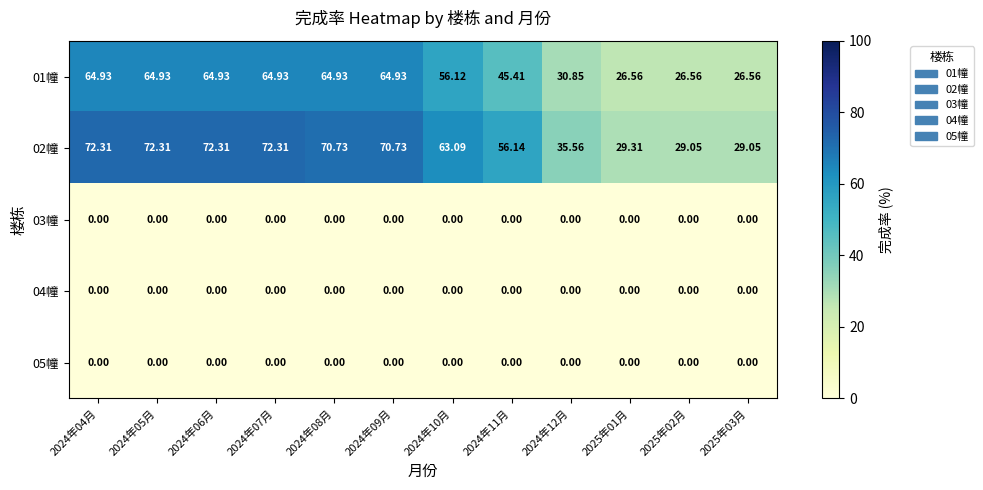

Is the value of 01幢 at 2024年11月 greater than the value of 03幢 at 2024年11月?

Yes